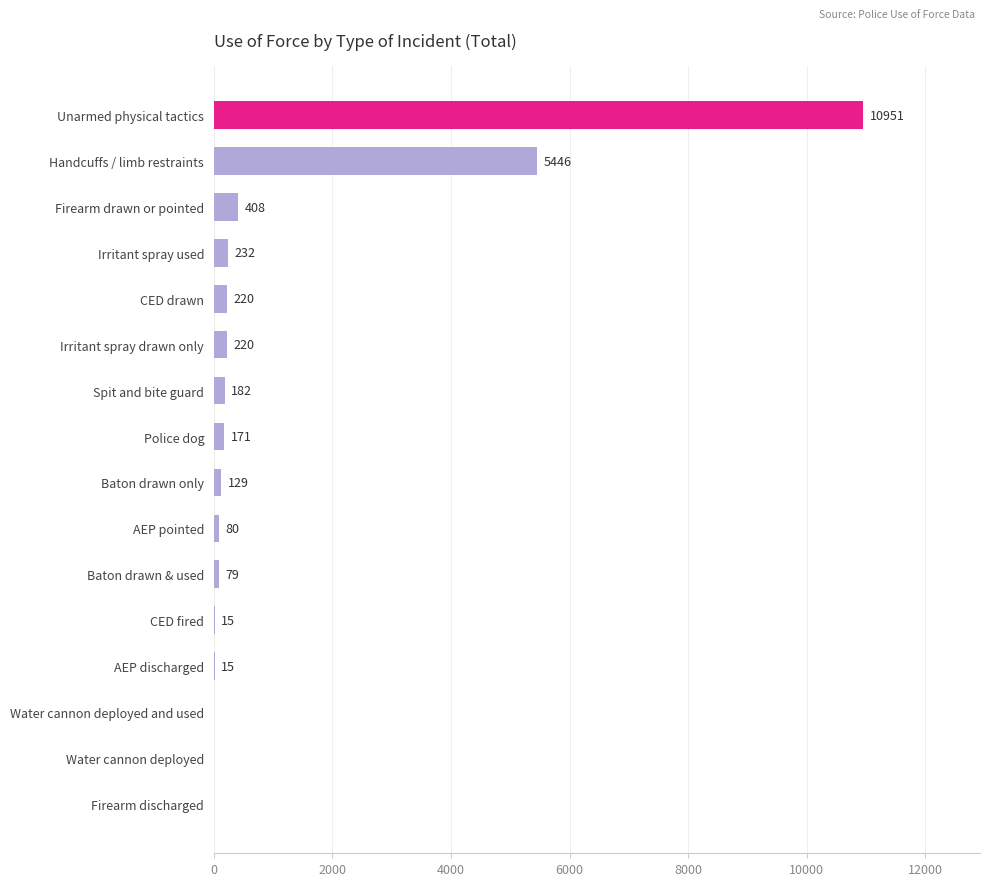

What is the approximate value at Handcuffs / limb restraints?

5446